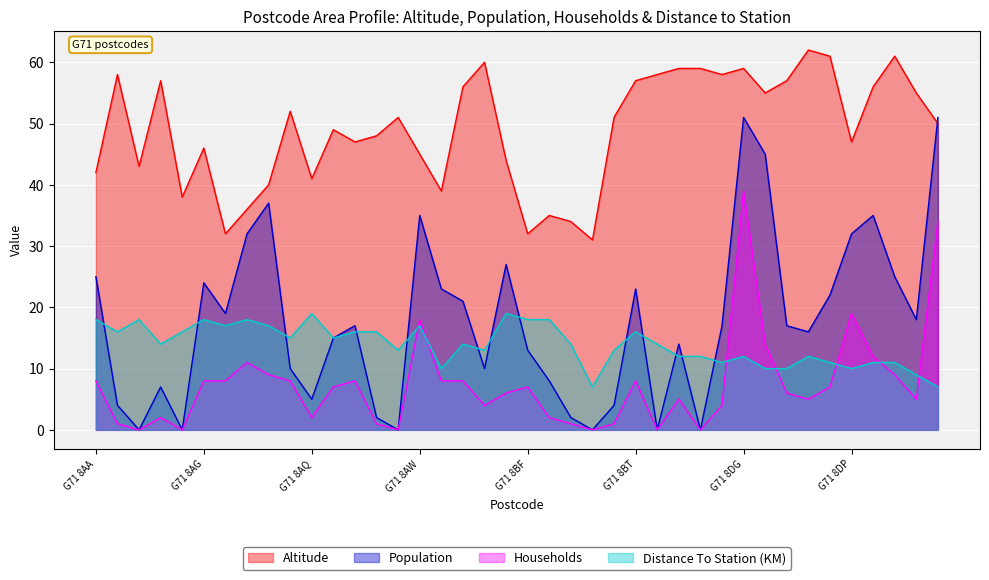

Where is Population nearest to the value 25?

G71 8AA